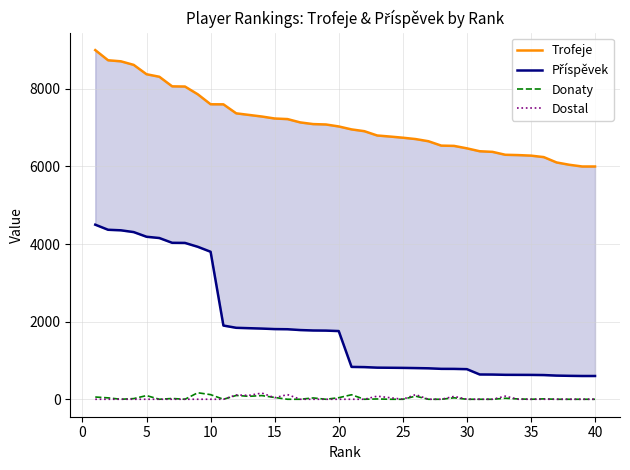

Is this an area chart (filled region under the line)?

No